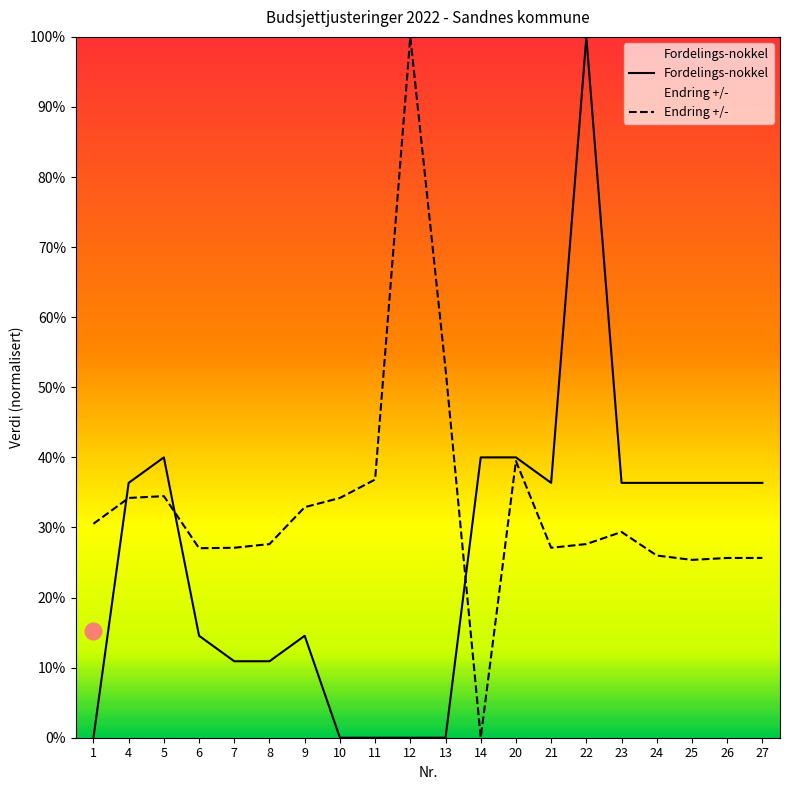

At which category does Endring +/- reach its first local peak?

5